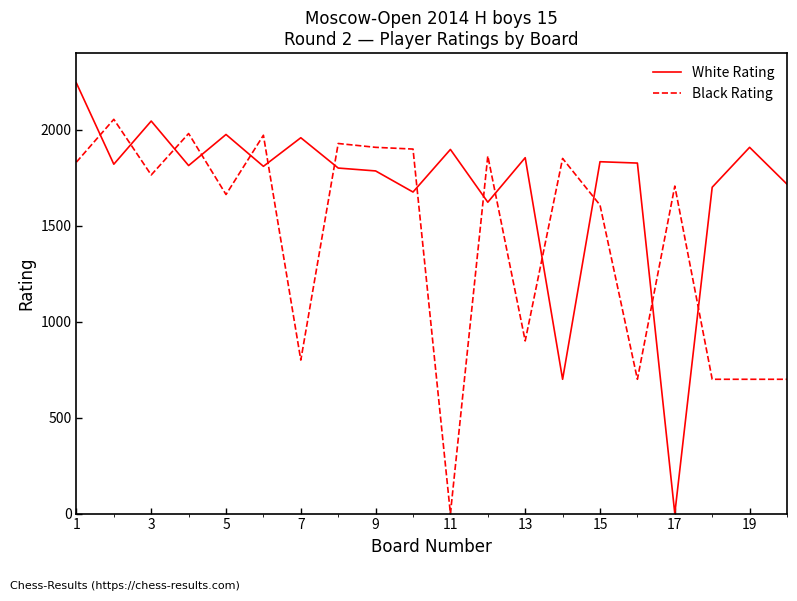

Which series has the widest spread of values?

White Rating